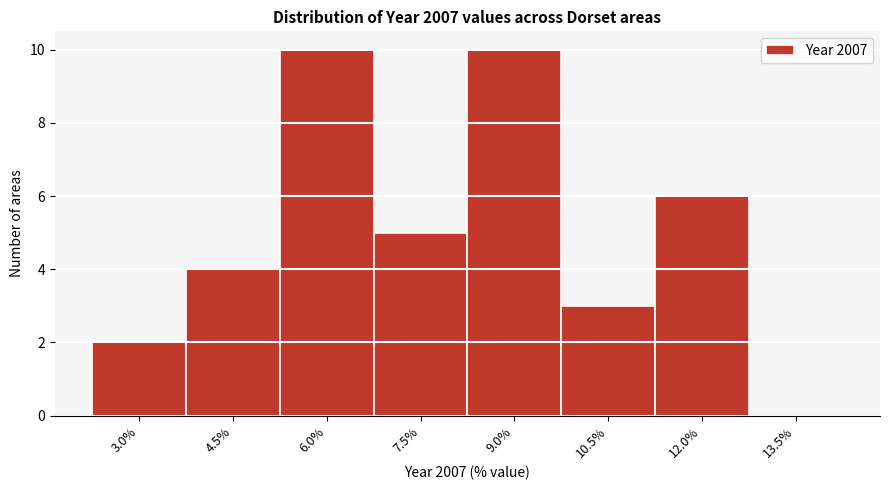

Read the value at 7.5%.

5